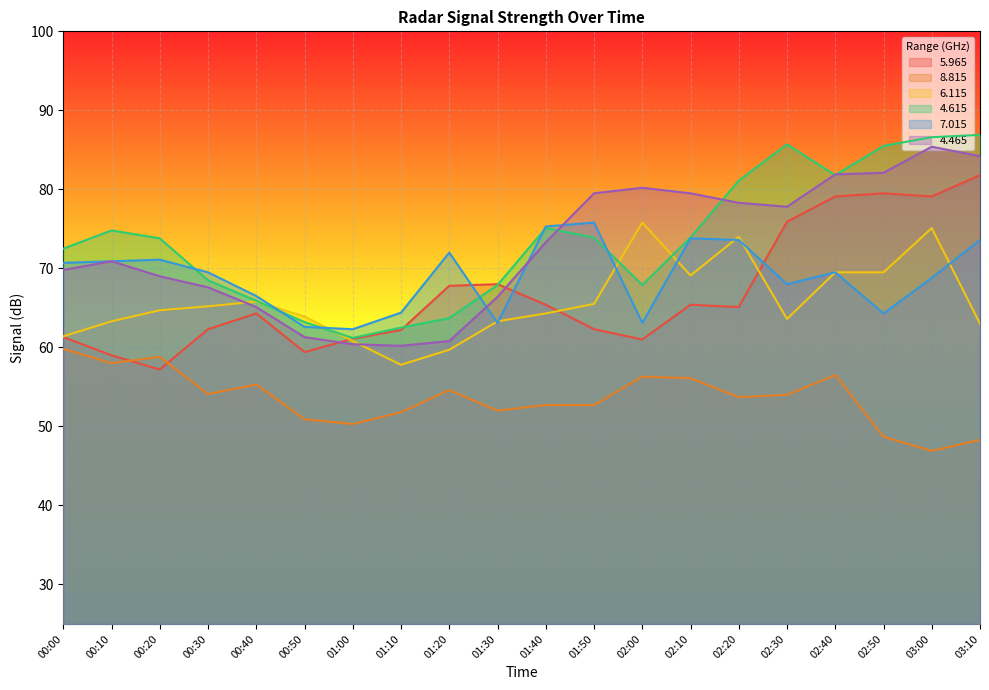

Reading left to right, extract all data points from this chart.

  5.965: 00:00=61.3	00:10=59.0	00:20=57.2	00:30=62.3	00:40=64.3	00:50=59.4	01:00=61.1	01:10=62.2	01:20=67.8	01:30=68.0	01:40=65.4	01:50=62.3	02:00=61.0	02:10=65.4	02:20=65.1	02:30=75.9	02:40=79.1	02:50=79.5	03:00=79.1	03:10=81.8
  8.815: 00:00=59.8	00:10=58.0	00:20=58.8	00:30=54.1	00:40=55.3	00:50=50.9	01:00=50.3	01:10=51.8	01:20=54.6	01:30=52.0	01:40=52.7	01:50=52.7	02:00=56.3	02:10=56.1	02:20=53.7	02:30=54.0	02:40=56.5	02:50=48.7	03:00=46.9	03:10=48.3
  6.115: 00:00=61.4	00:10=63.3	00:20=64.7	00:30=65.2	00:40=65.8	00:50=63.9	01:00=60.8	01:10=57.8	01:20=59.7	01:30=63.3	01:40=64.3	01:50=65.5	02:00=75.8	02:10=69.1	02:20=74.0	02:30=63.6	02:40=69.5	02:50=69.5	03:00=75.1	03:10=63.0
  4.615: 00:00=72.5	00:10=74.8	00:20=73.8	00:30=68.5	00:40=65.9	00:50=63.2	01:00=61.2	01:10=62.5	01:20=63.7	01:30=67.9	01:40=75.1	01:50=73.9	02:00=67.9	02:10=73.9	02:20=81.1	02:30=85.7	02:40=81.8	02:50=85.5	03:00=86.6	03:10=86.9
  7.015: 00:00=70.7	00:10=70.9	00:20=71.1	00:30=69.5	00:40=66.5	00:50=62.6	01:00=62.3	01:10=64.4	01:20=72.0	01:30=63.1	01:40=75.3	01:50=75.8	02:00=63.1	02:10=73.8	02:20=73.6	02:30=68.0	02:40=69.5	02:50=64.3	03:00=68.8	03:10=73.6
  4.465: 00:00=69.8	00:10=70.9	00:20=69.0	00:30=67.6	00:40=65.1	00:50=61.3	01:00=60.4	01:10=60.2	01:20=60.8	01:30=66.4	01:40=73.3	01:50=79.5	02:00=80.2	02:10=79.5	02:20=78.3	02:30=77.8	02:40=81.9	02:50=82.1	03:00=85.4	03:10=84.2